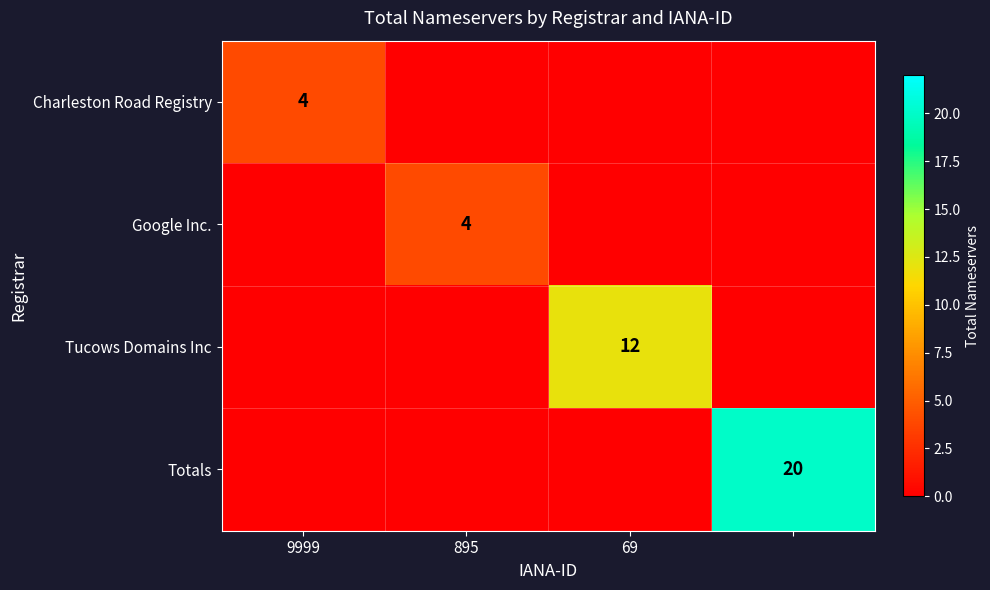

At how many categories does at least one series exceed 7?

2